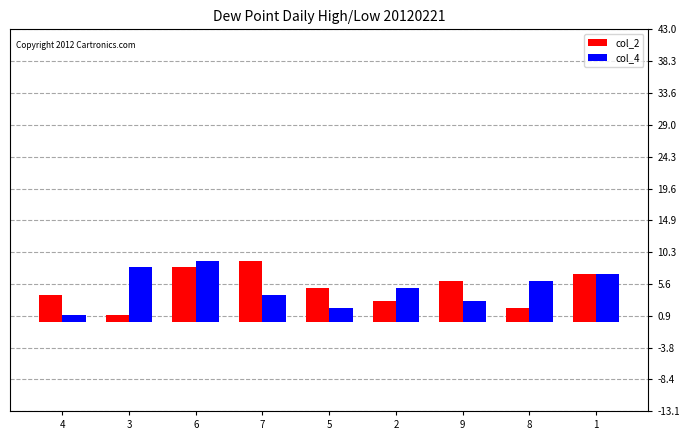

At which category is the sum across all series the highest?

6